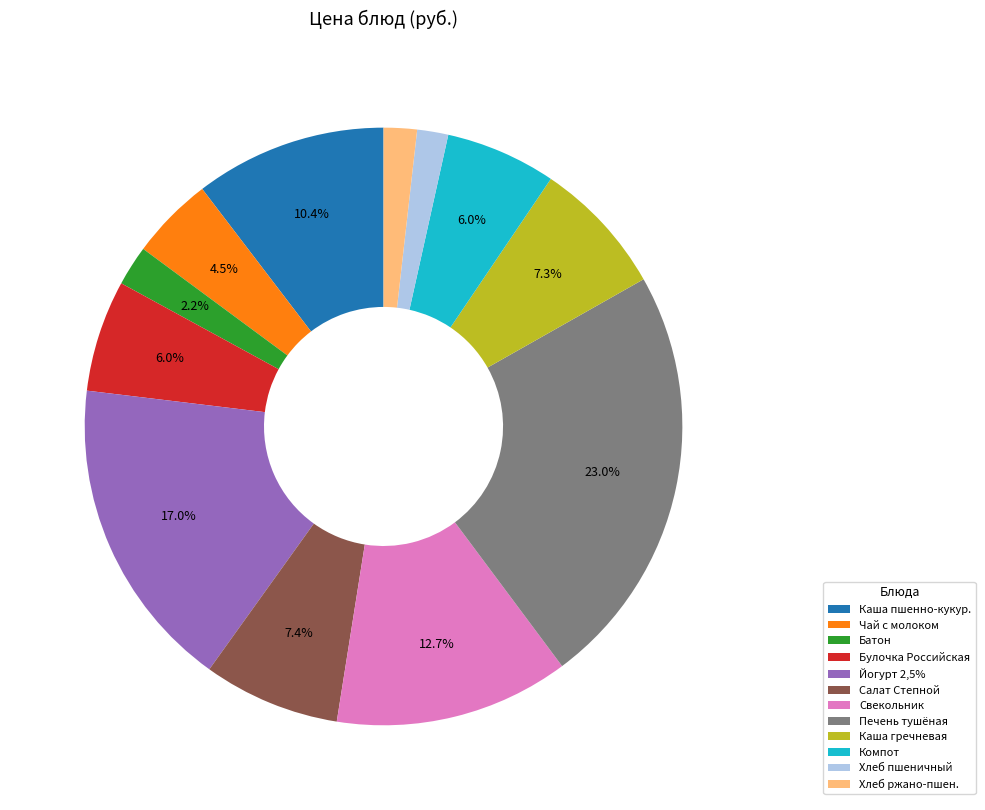

What portion of the pie excludes Йогурт 2,5%?

83.0%